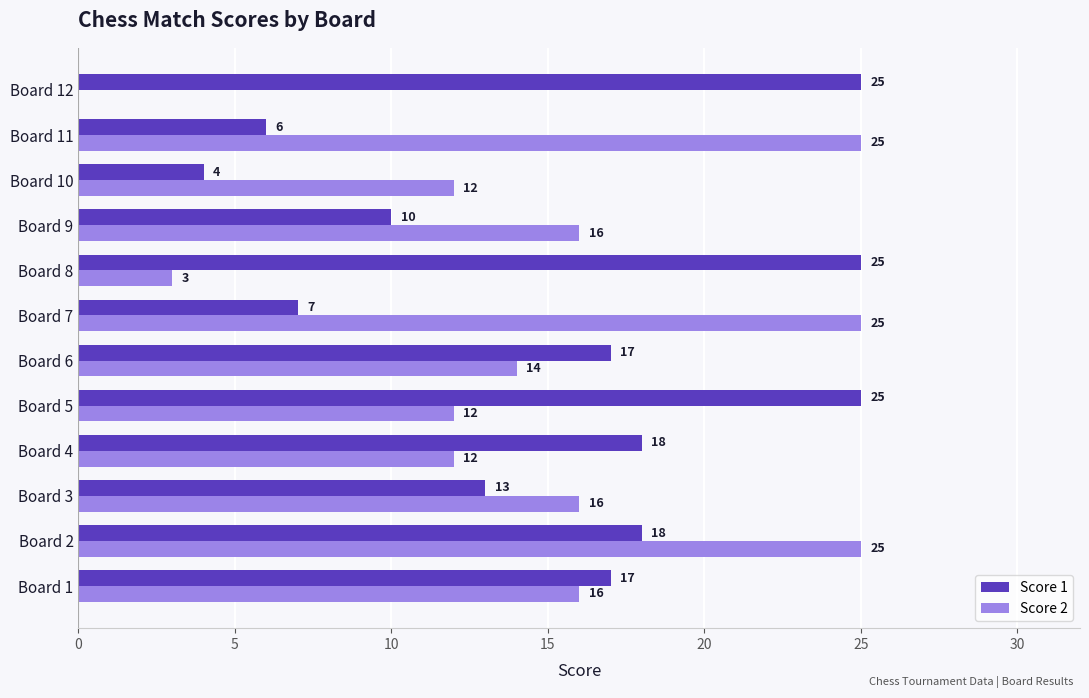

The Score 1 series shows 18 at Board 2. True or false?

True